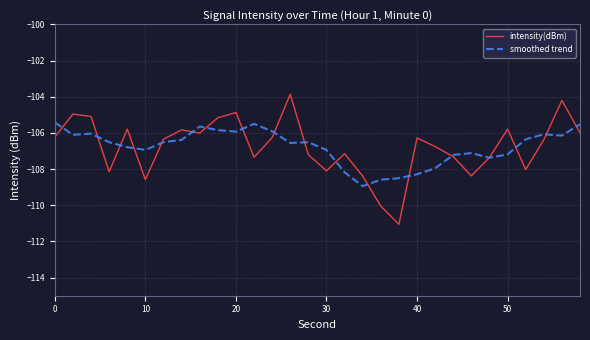

Which series has the widest spread of values?

intensity(dBm)